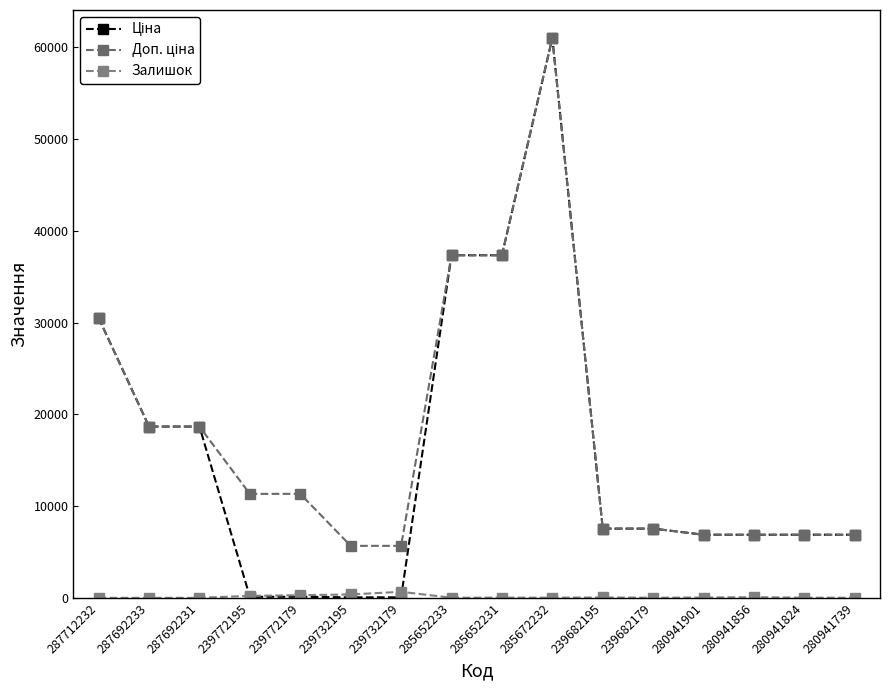

What value does the Ціна series have at 239732195?

56.7